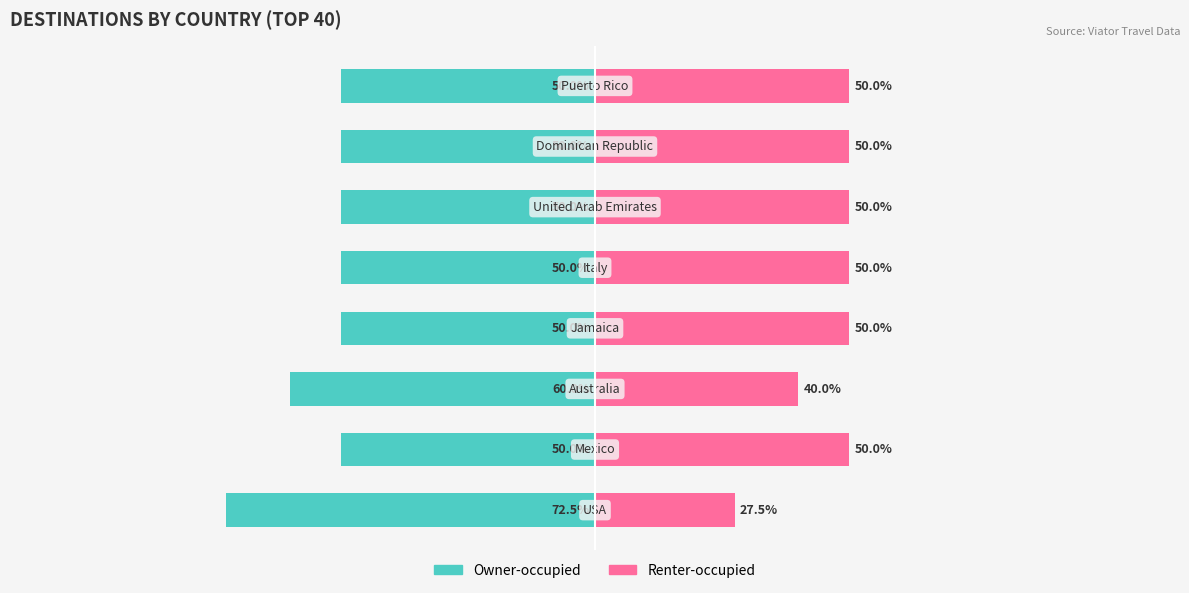

The value of Owner-occupied at 1 is -79.6. True or false?

False